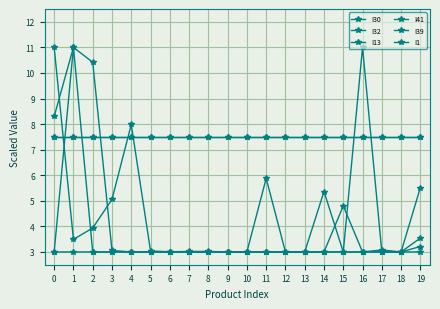

Does the chart have visible grid lines?

Yes